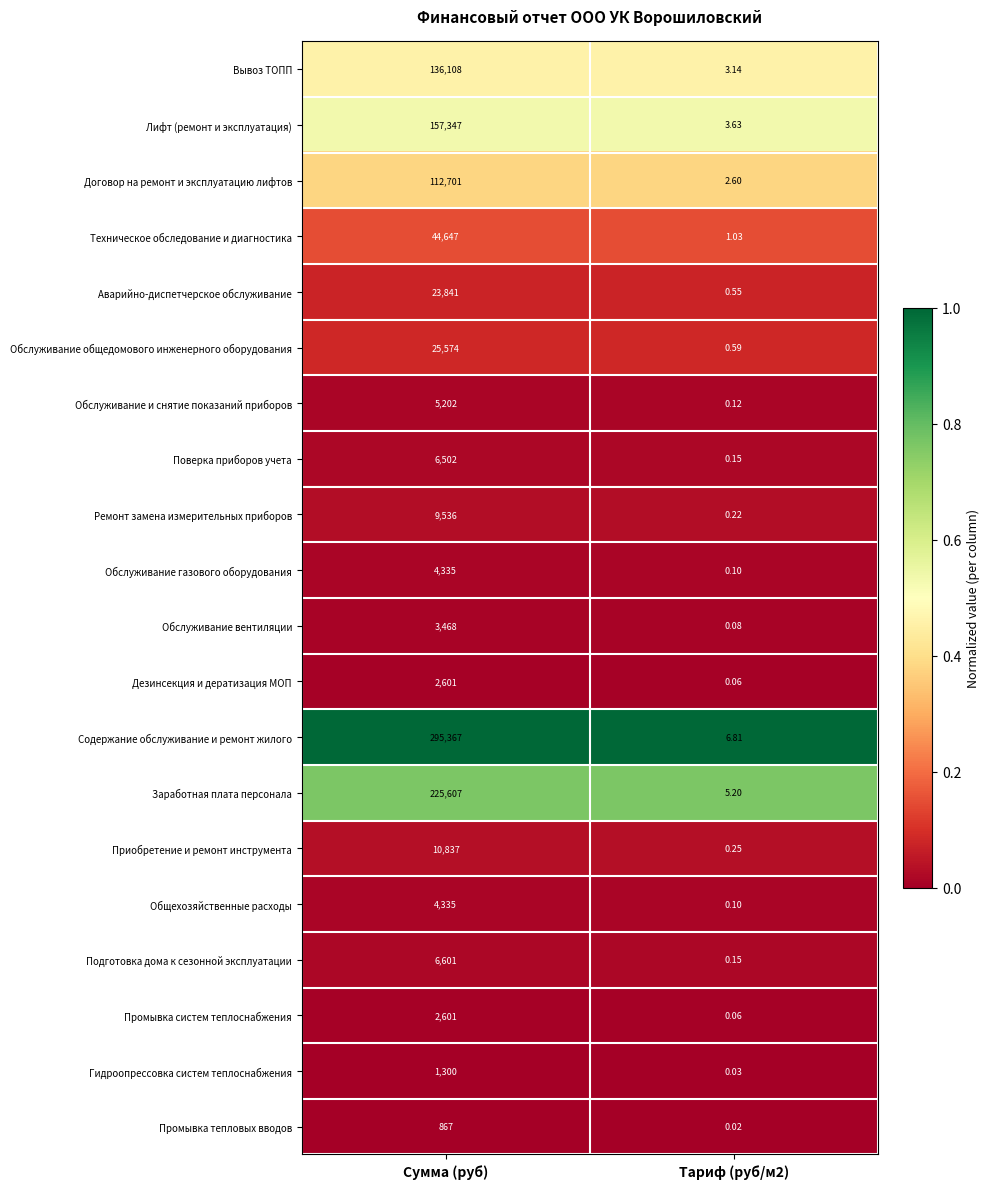

What is the maximum value shown in the chart?

295367.0